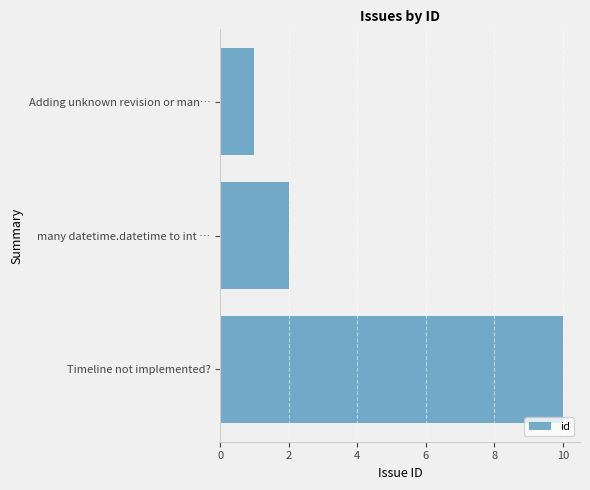

Approximately how many times larger is the value at Timeline not implemented? compared to many datetime.datetime to int …?

5.0